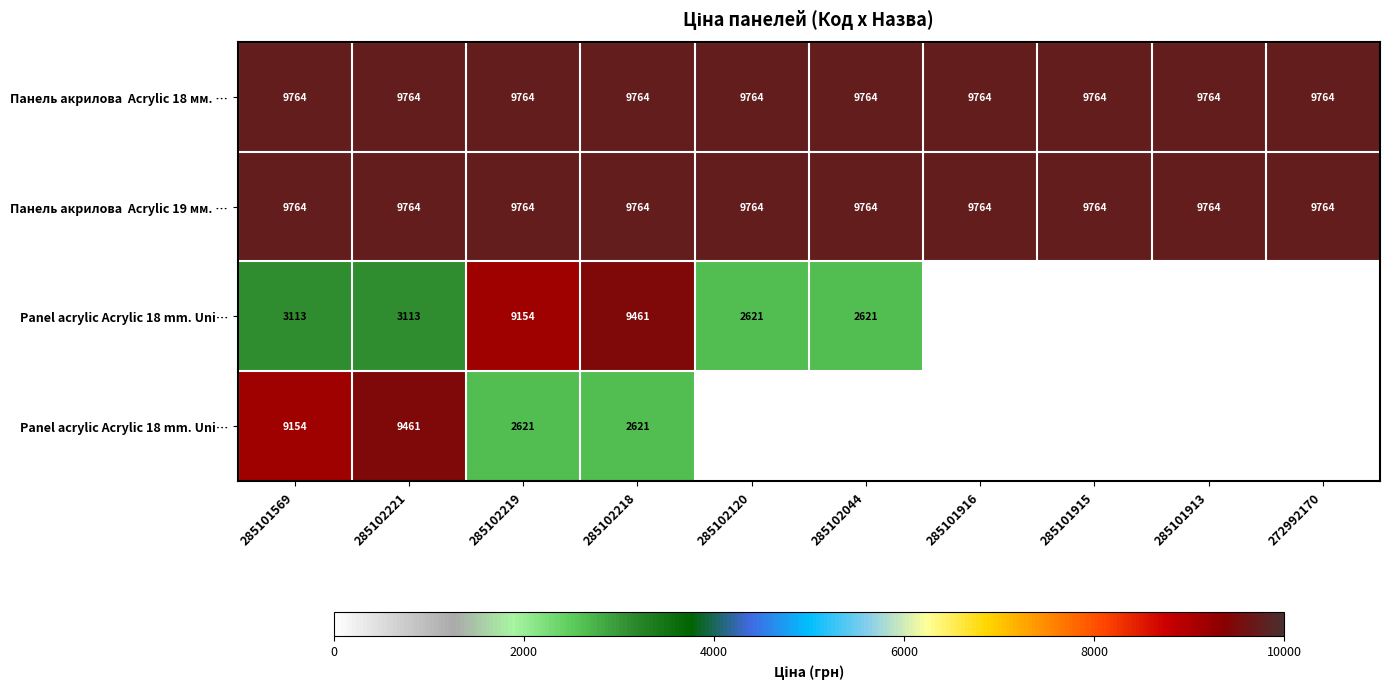

At how many categories does at least one series exceed 6938?

10